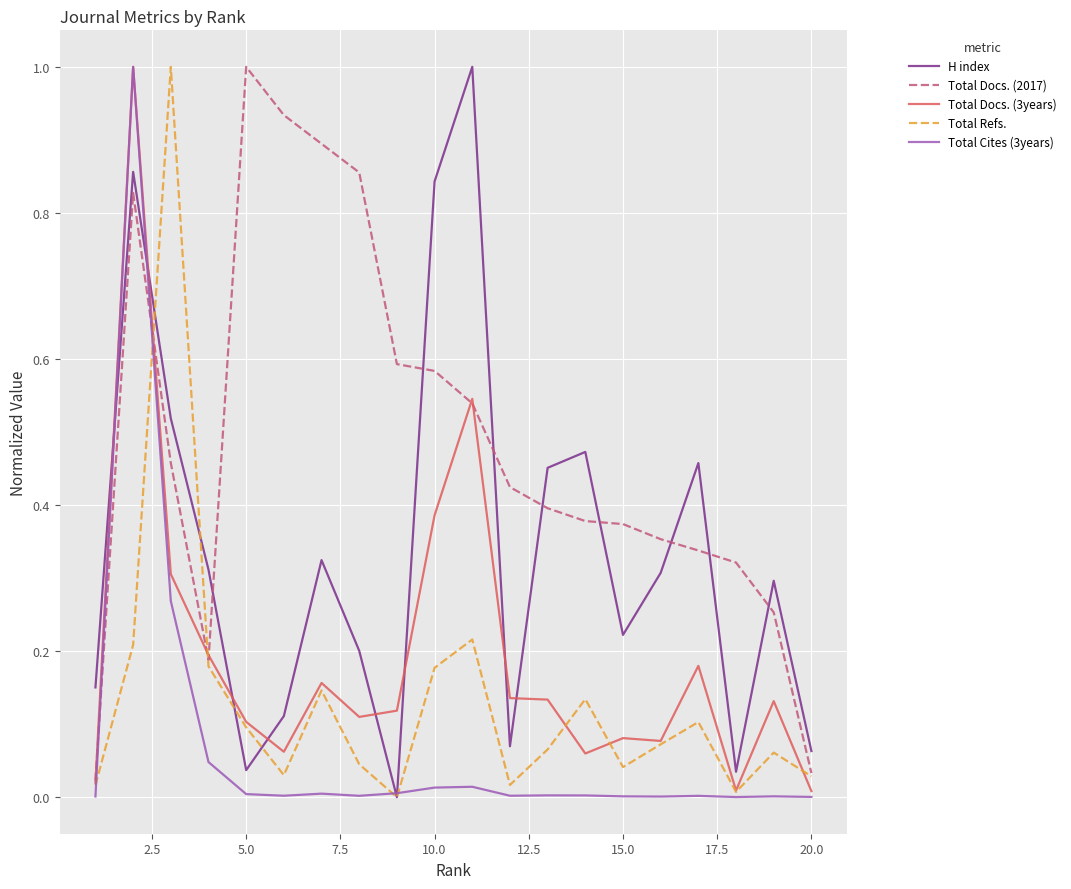

What is the greatest value displayed?

1.0